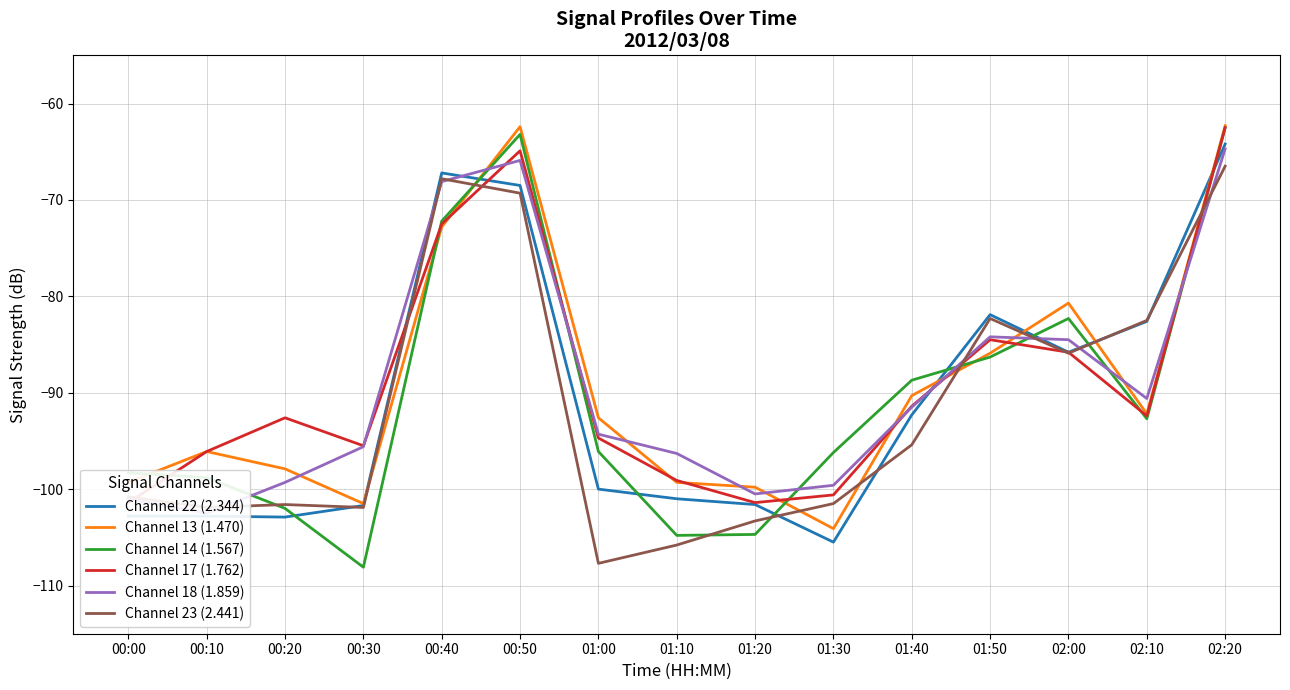

What is the value of the Channel 17 (1.762) point at the 13th from the left?

-85.8